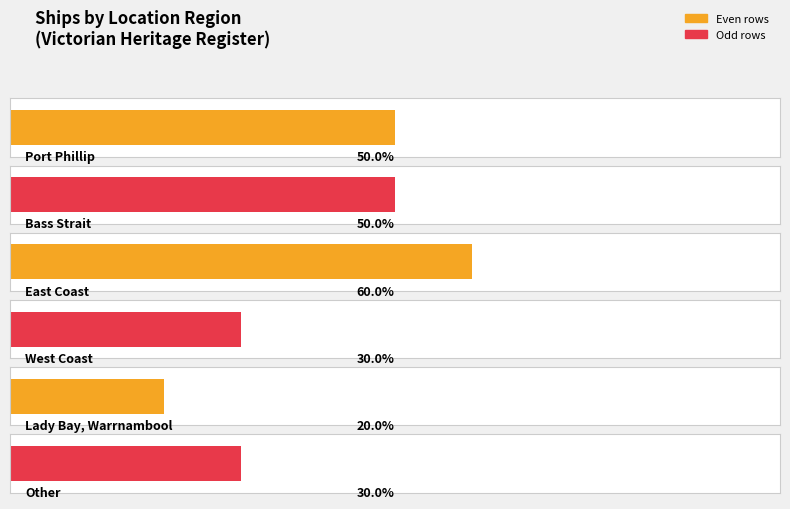

Which has a higher value, Bass Strait or Other?

Bass Strait